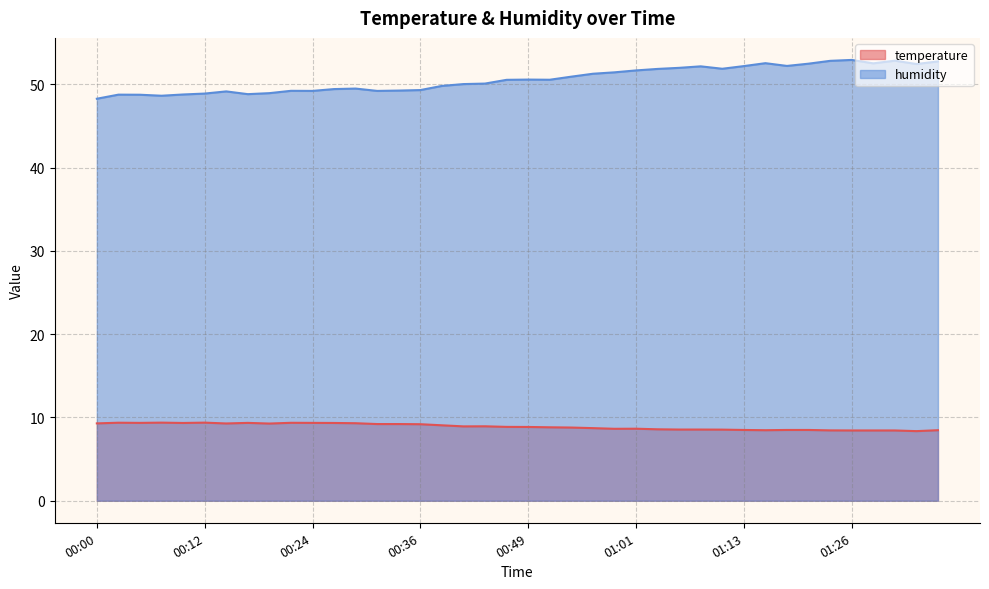

List the series in order of their overall mean, lowest first.

temperature, humidity